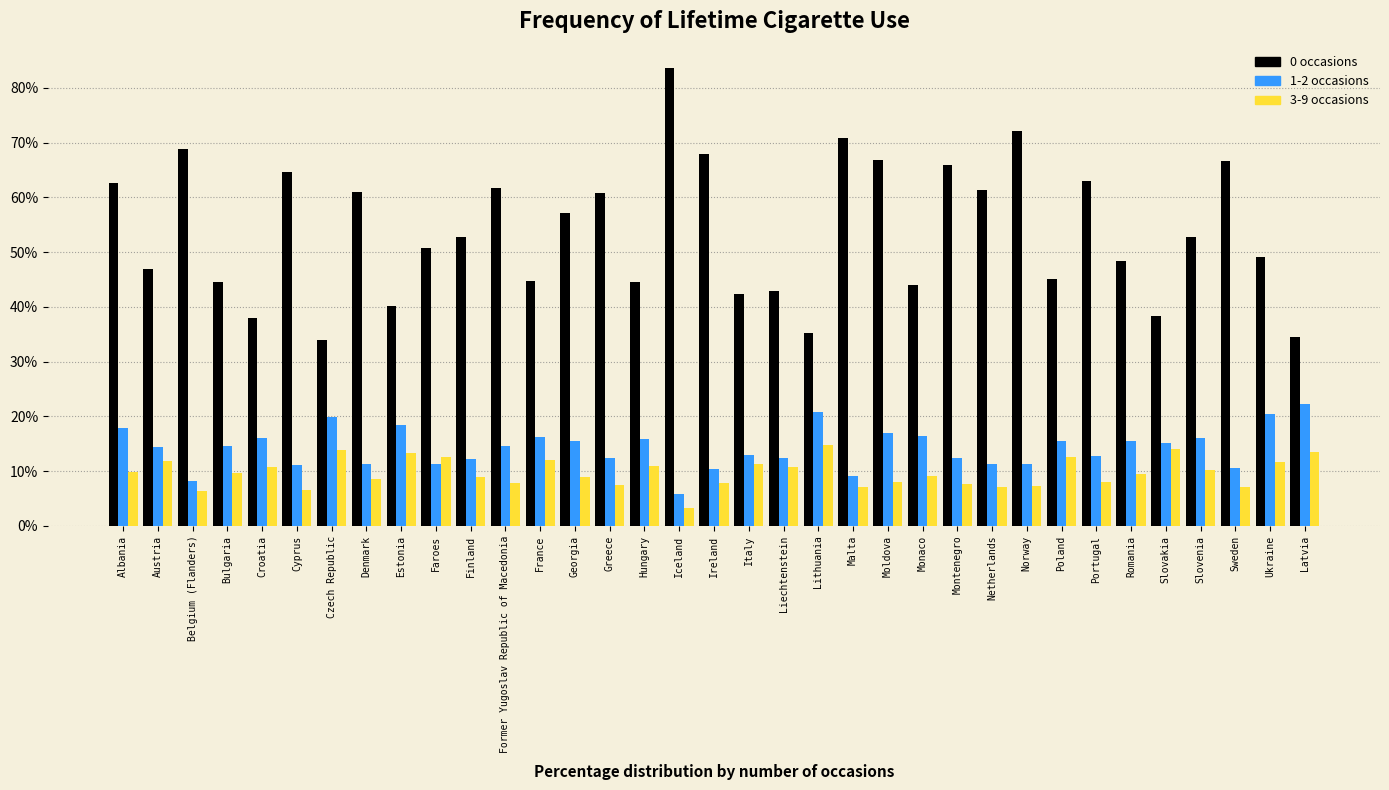

What is the spread (max minus min) of values at Montenegro?

58.2